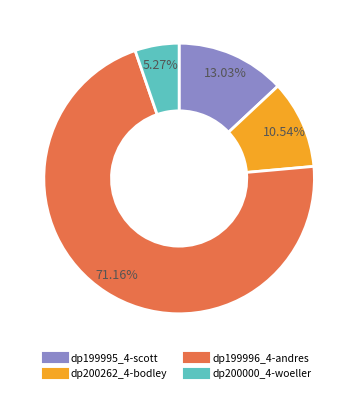

Count the number of slices in the pie.

4